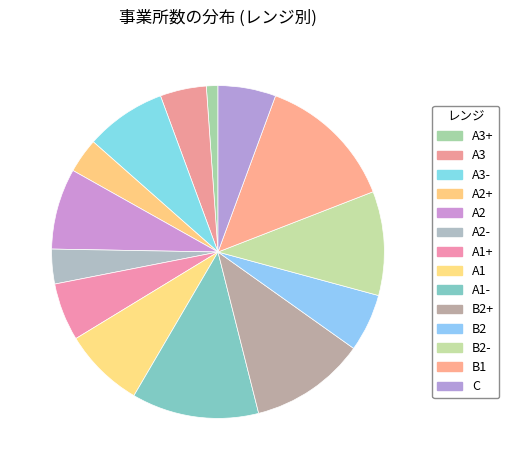

Between B2+ and A3-, which is larger?

B2+